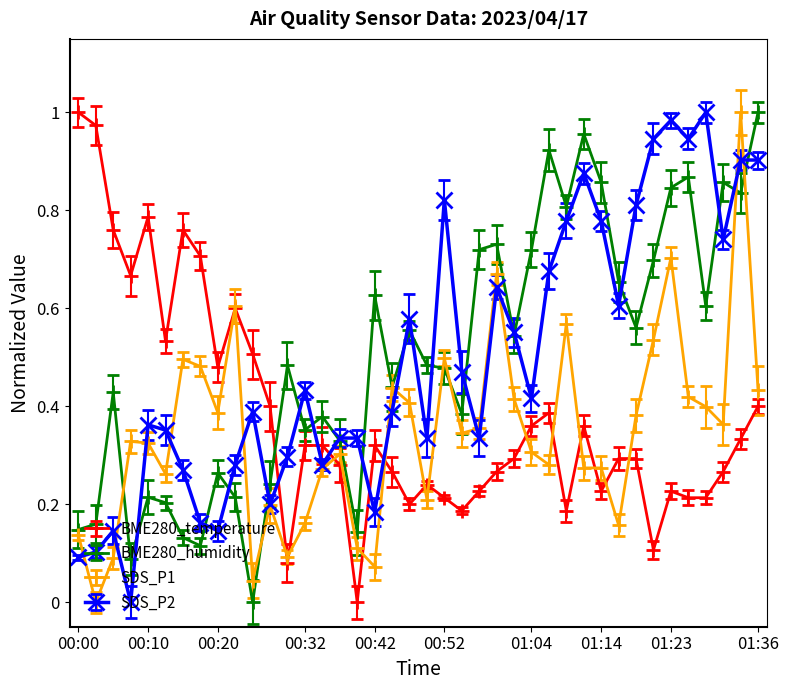

True or false: SDS_P2 and BME280_temperature intersect in this chart.

True